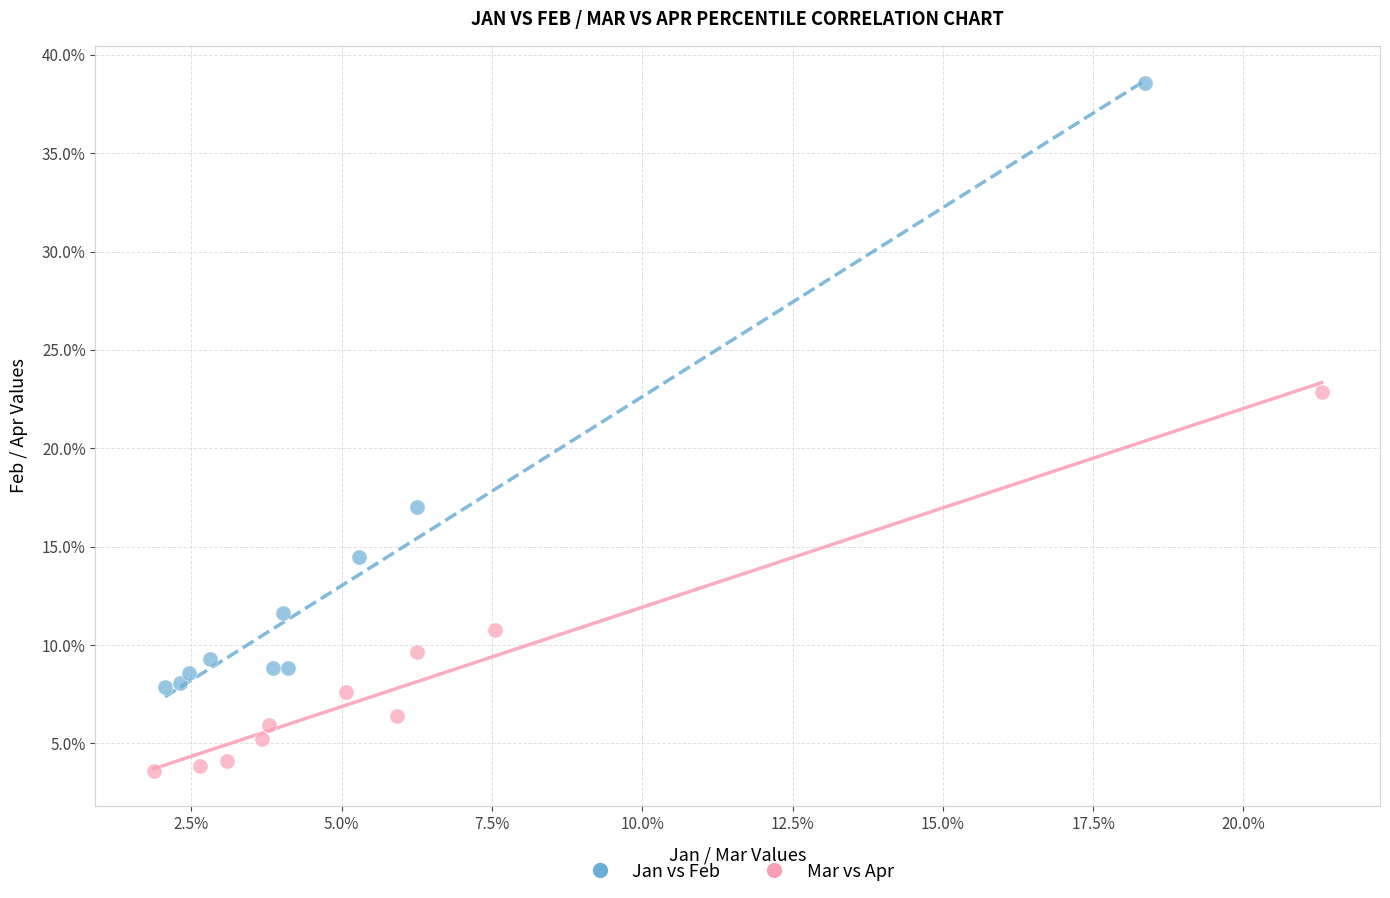

Which series has the widest spread of Y values?

Jan vs Feb